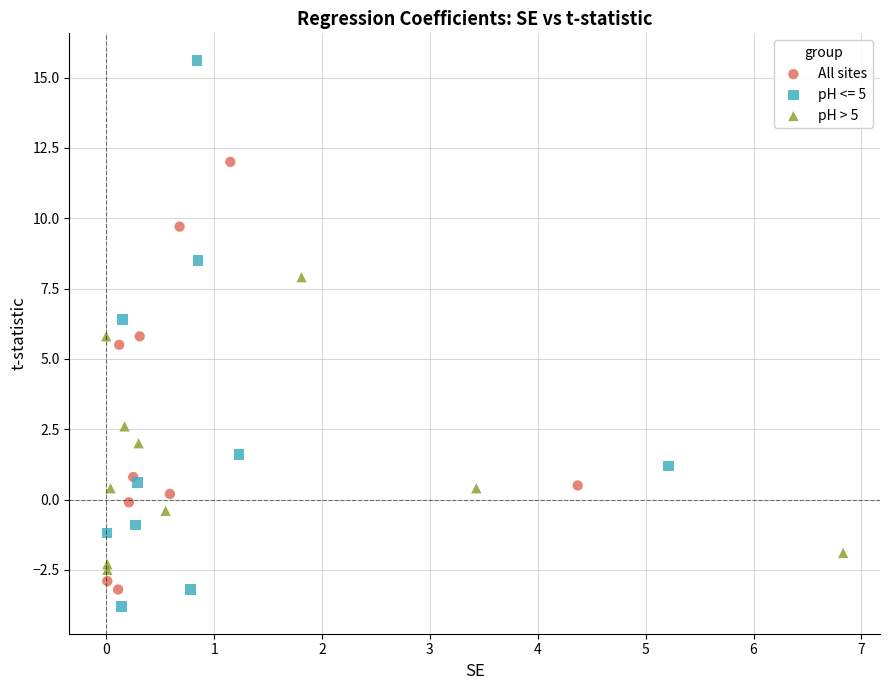

Which series has the largest Y range (max minus min)?

pH <= 5